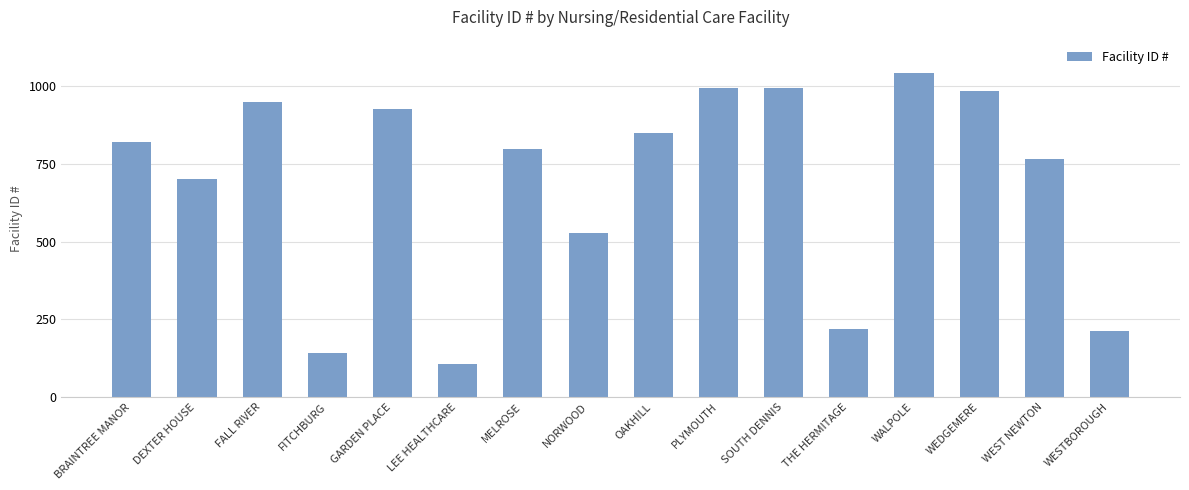

Where is the data nearest to the value 573?

NORWOOD